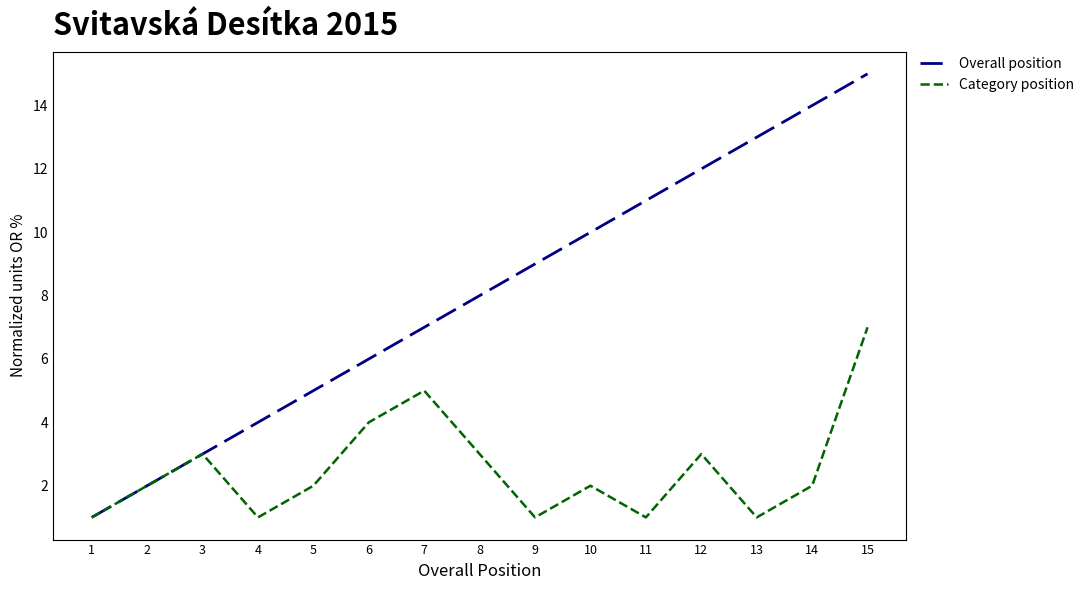

Where is the first local maximum for Category position?

3